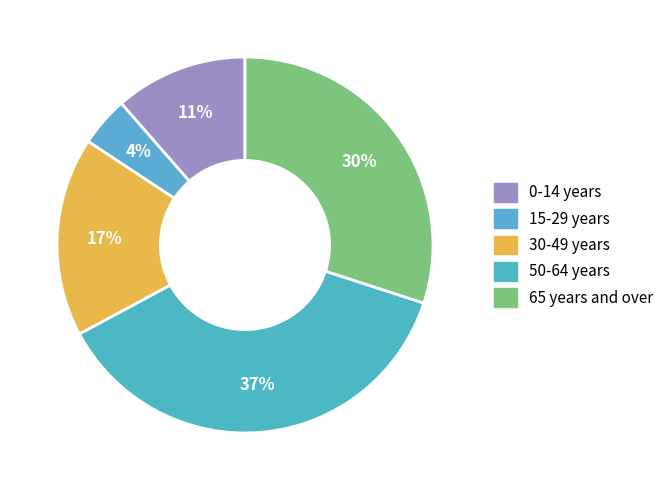

To the nearest percent, what percentage of the pie is 0-14 years?

11%